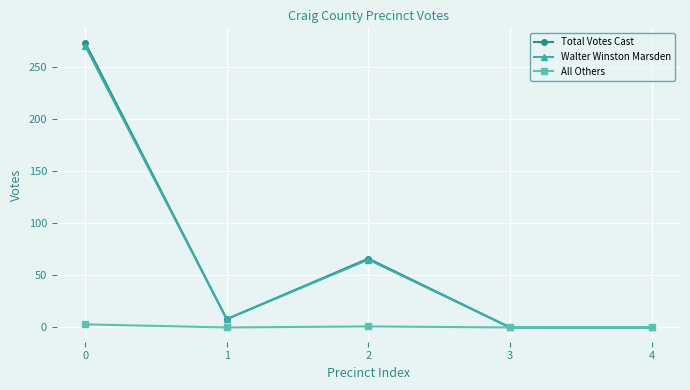

The value of Walter Winston Marsden at 4 is 0. True or false?

True